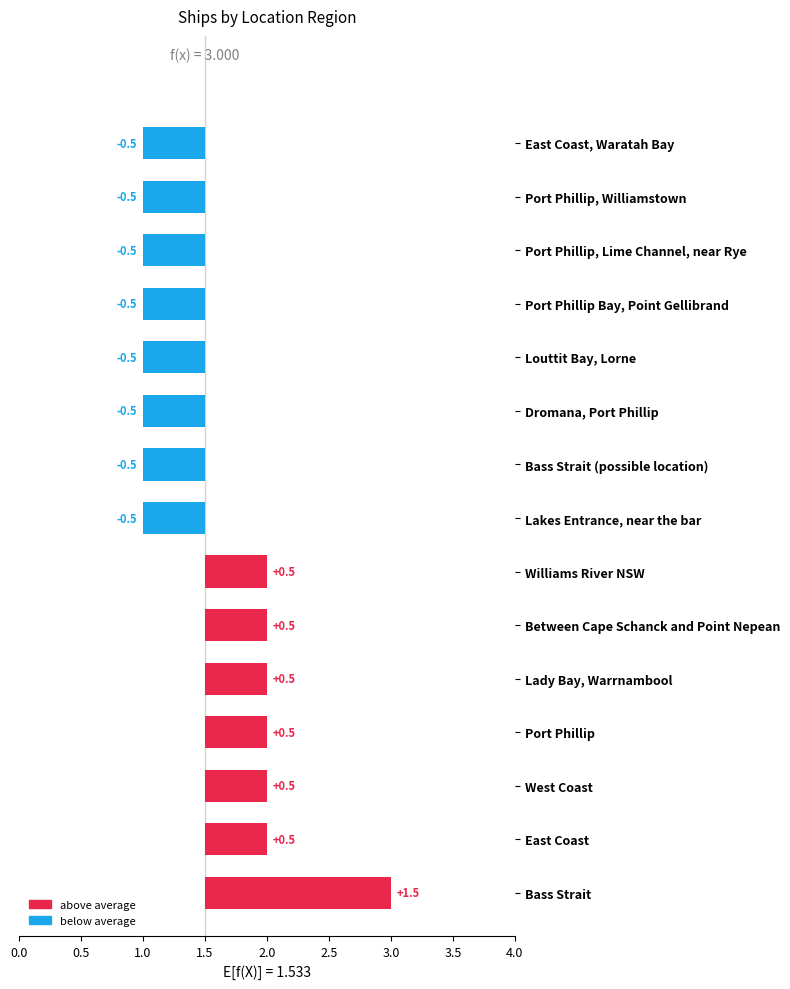

At Williams River NSW, list the series in order from smallest to largest.

below average, above average